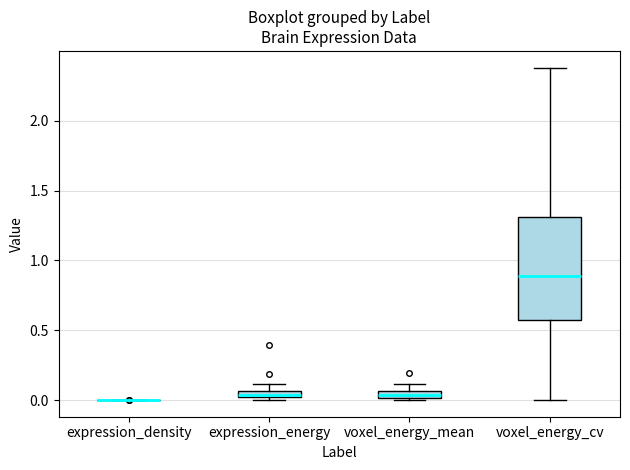

Which box is the tallest, from its lower edge to its upper edge?

voxel_energy_cv